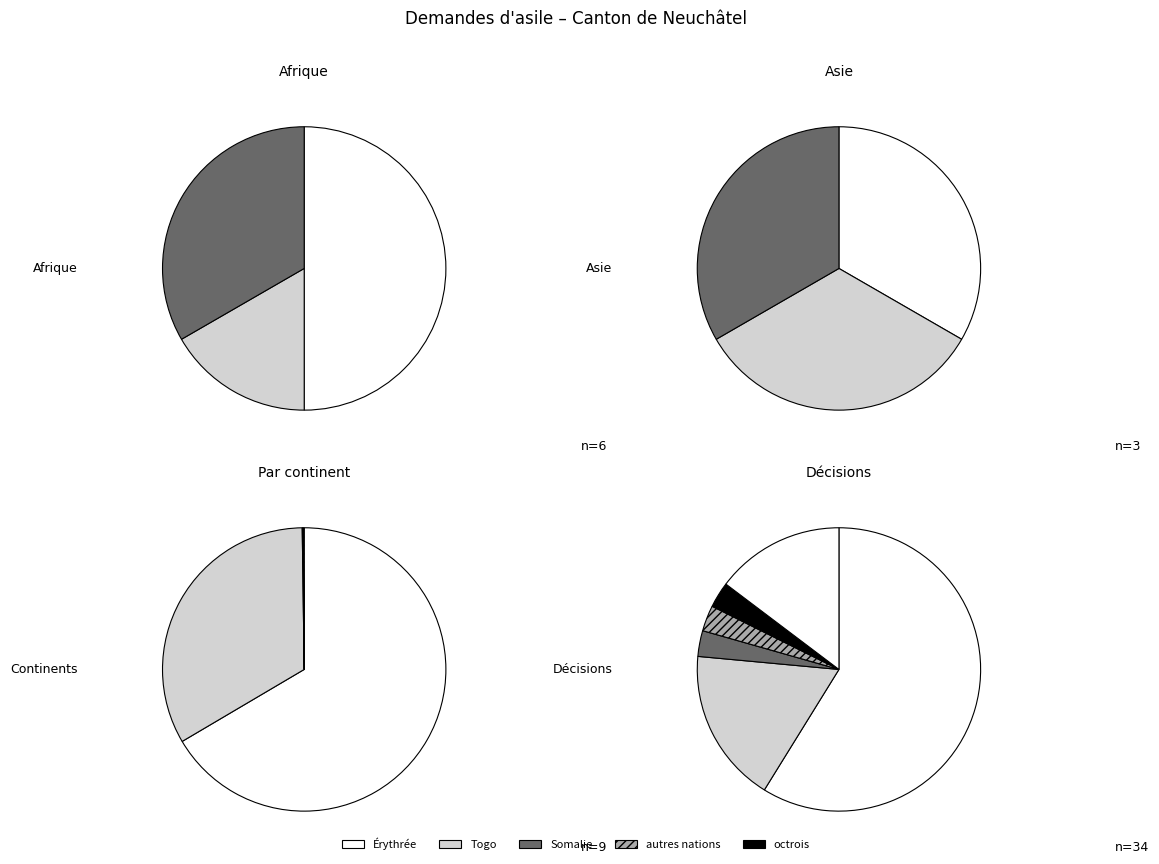

Is the sum of Amérique and Provenance inconnu greater than half?

No